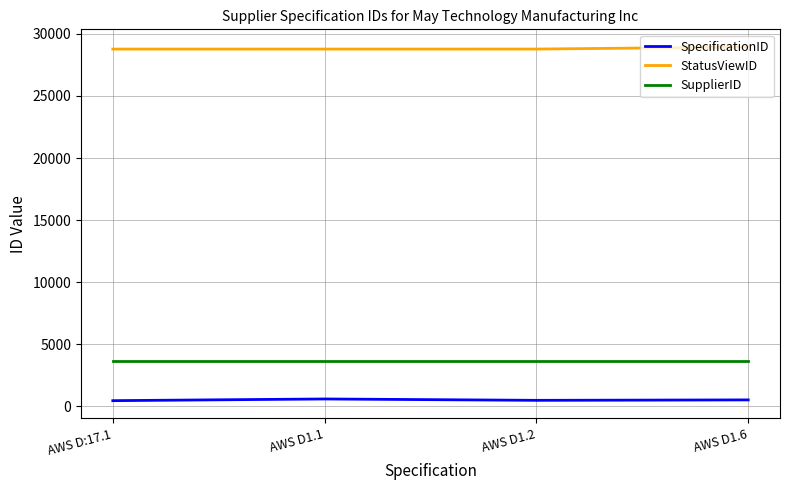

Does the chart have visible grid lines?

Yes